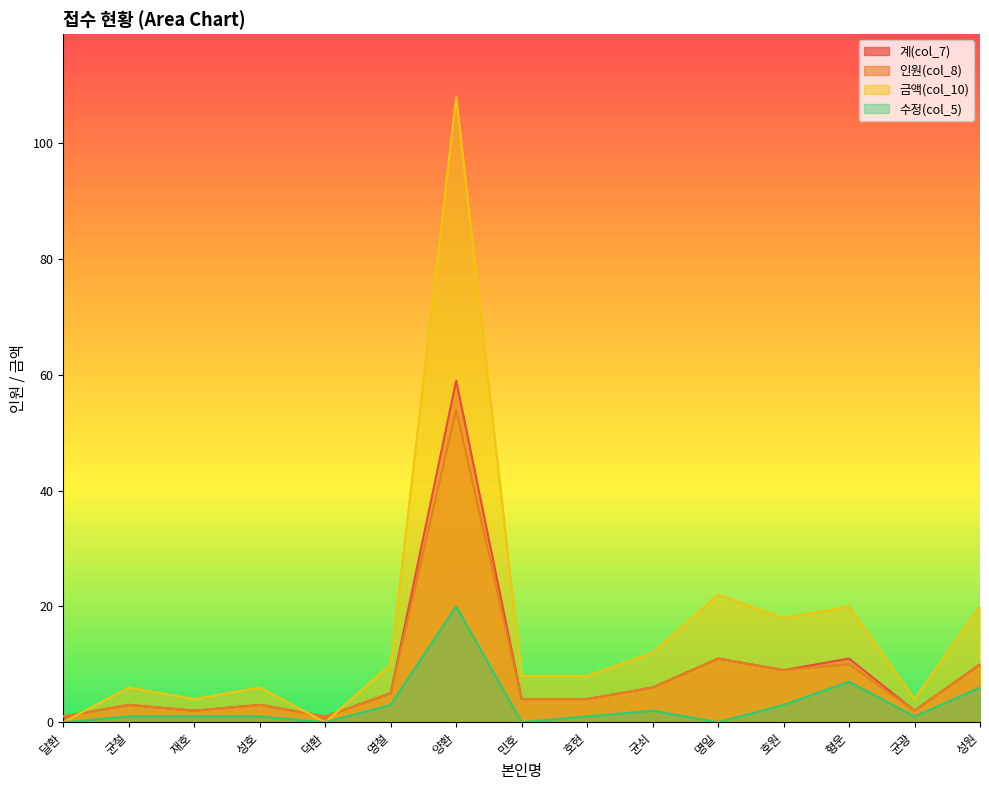

Which series has the widest spread of values?

금액(col_10)